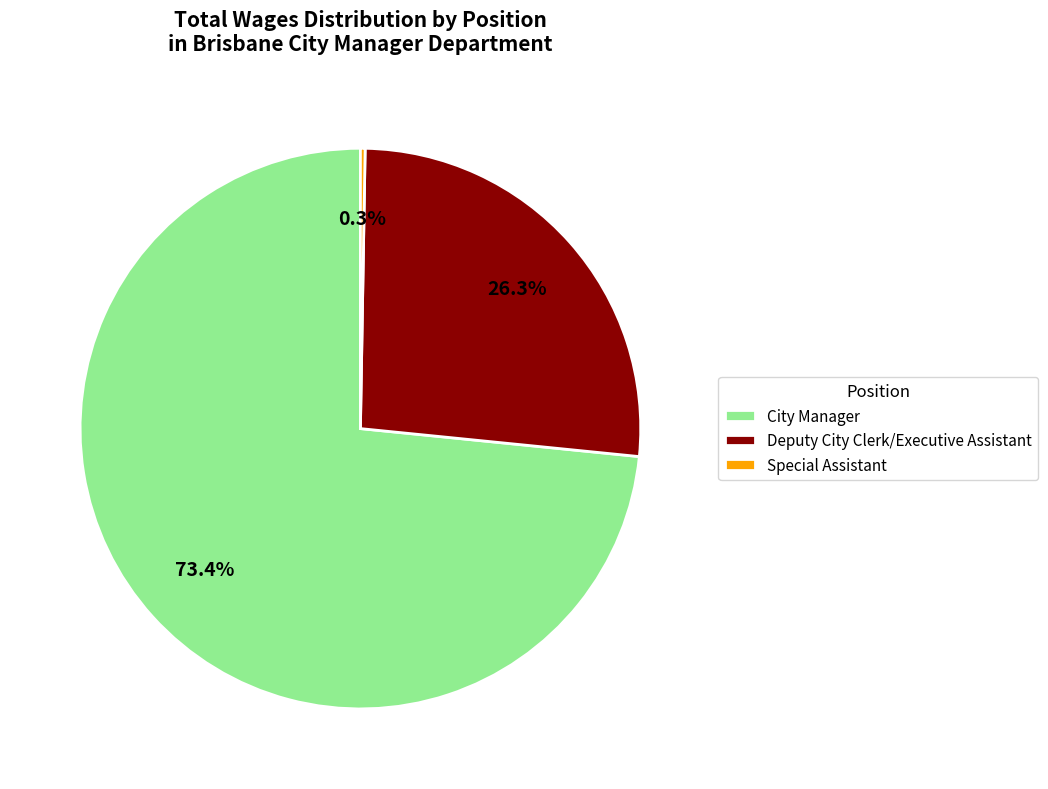

Which slice is the largest?

City Manager